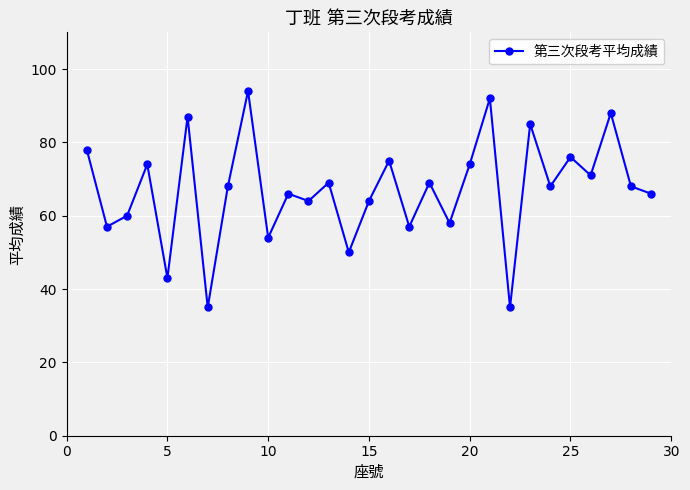

What is the value of the 16th point from the left?

75